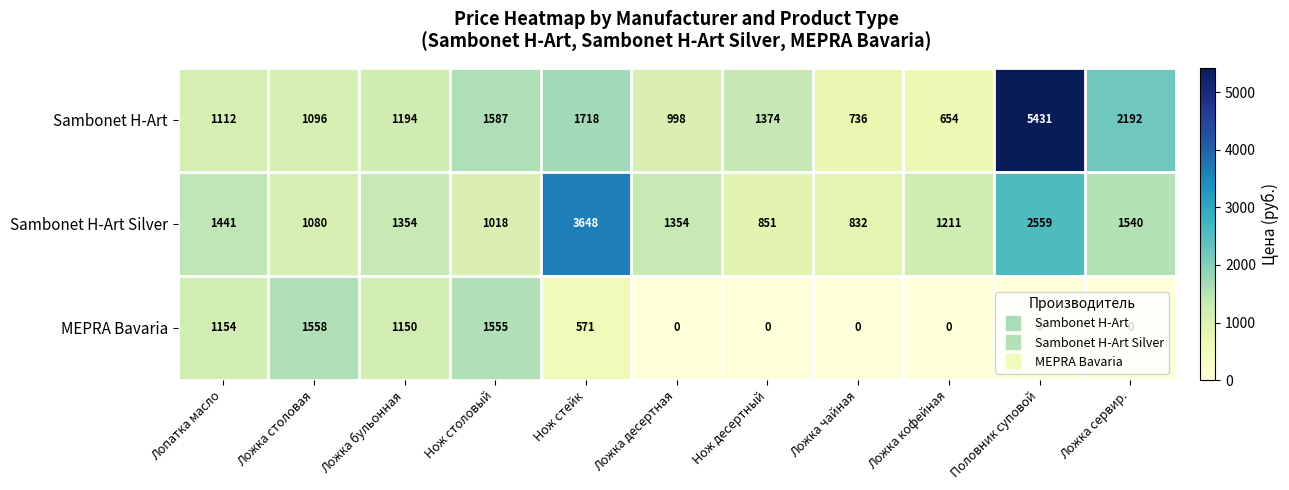

Which series has the largest total across all categories?

Sambonet H-Art